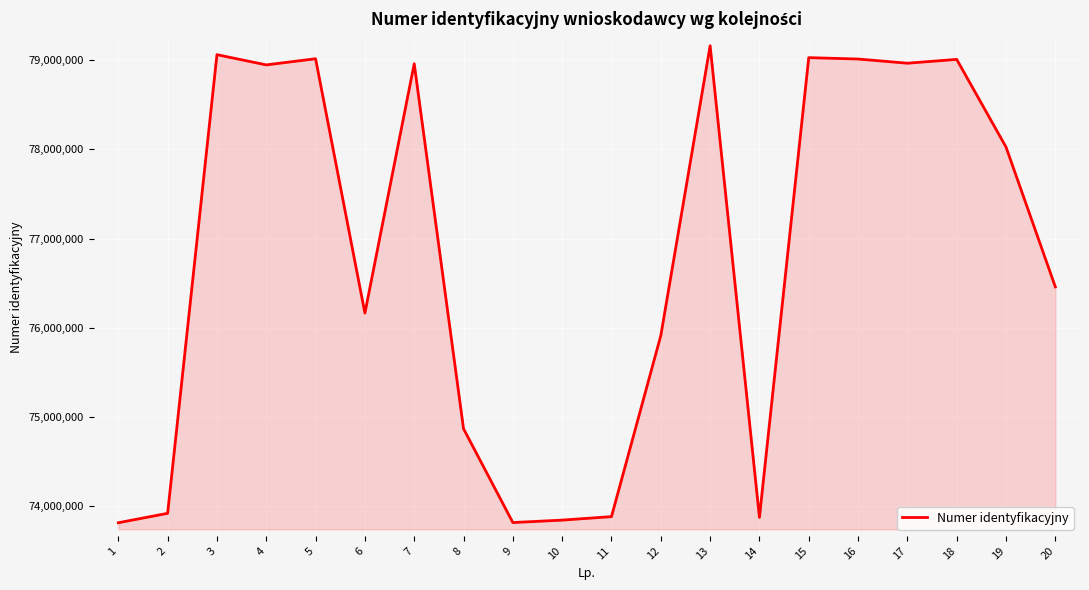

True or false: the data shows 117844237 at 2.

False